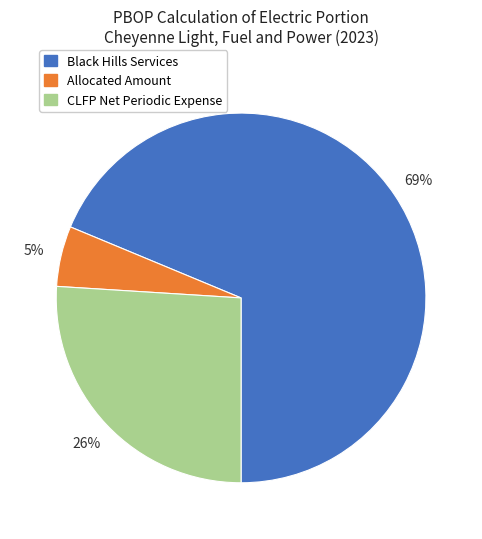

Does any single category account for the majority?

Yes